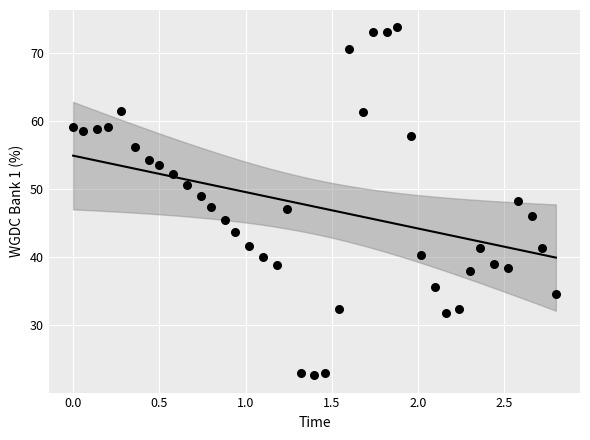

What is the range of X values (max minus min)?

2.8